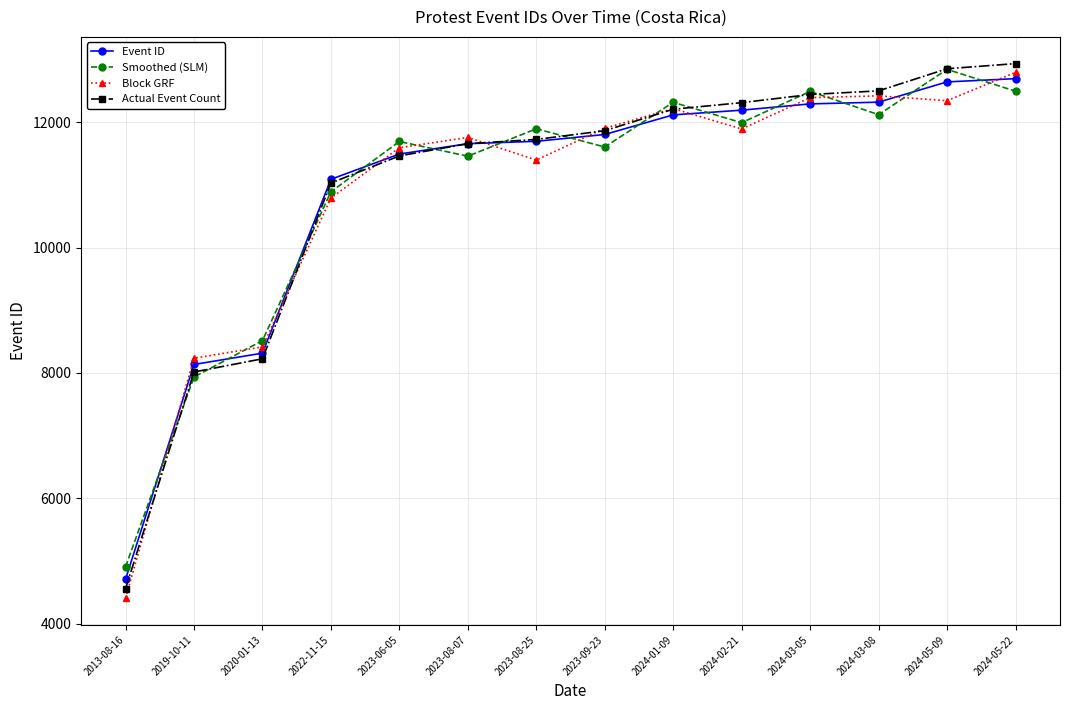

The Event ID series shows 11697 at 2023-08-25. True or false?

True